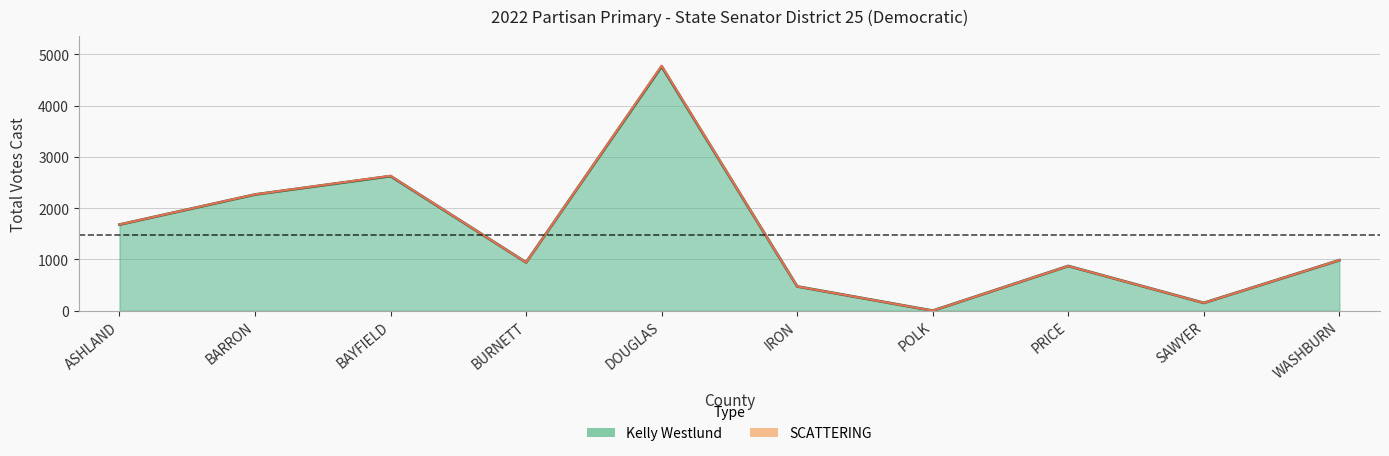

The value at BARRON is 2267. True or false?

True